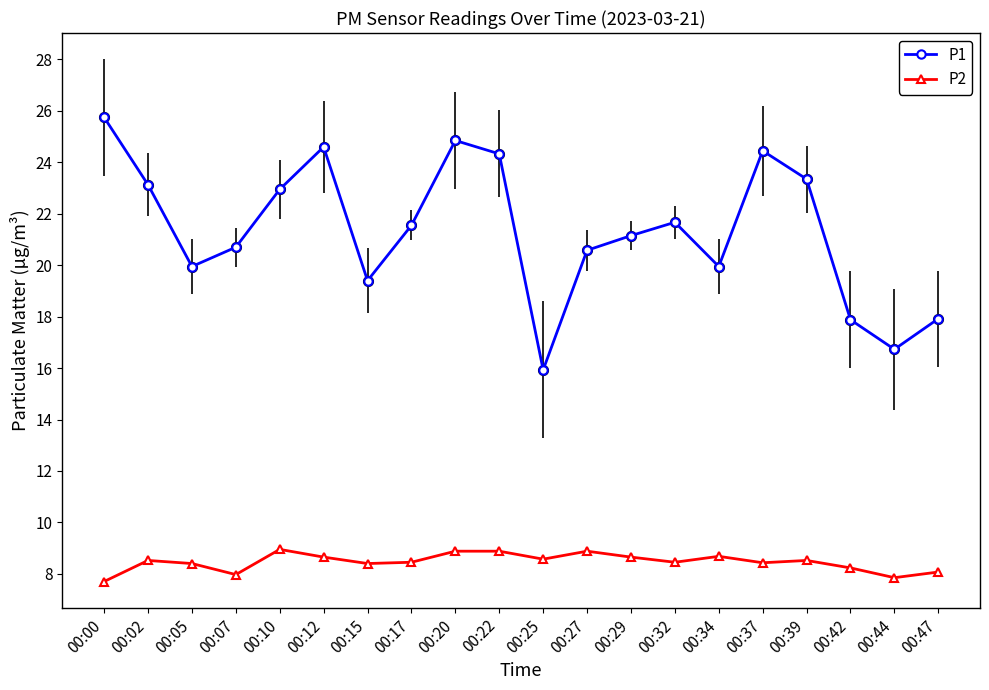

What is the value of the P2 point at the 6th from the left?

8.7